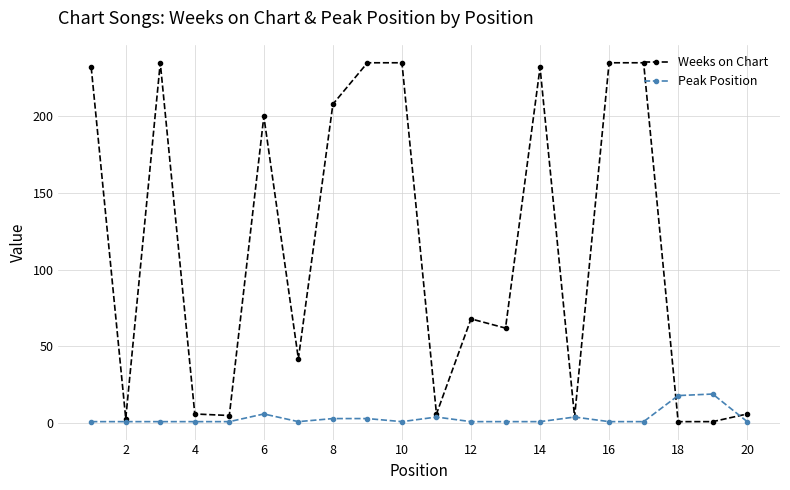

Rank the series by their average value, from lowest to highest.

Peak Position, Weeks on Chart